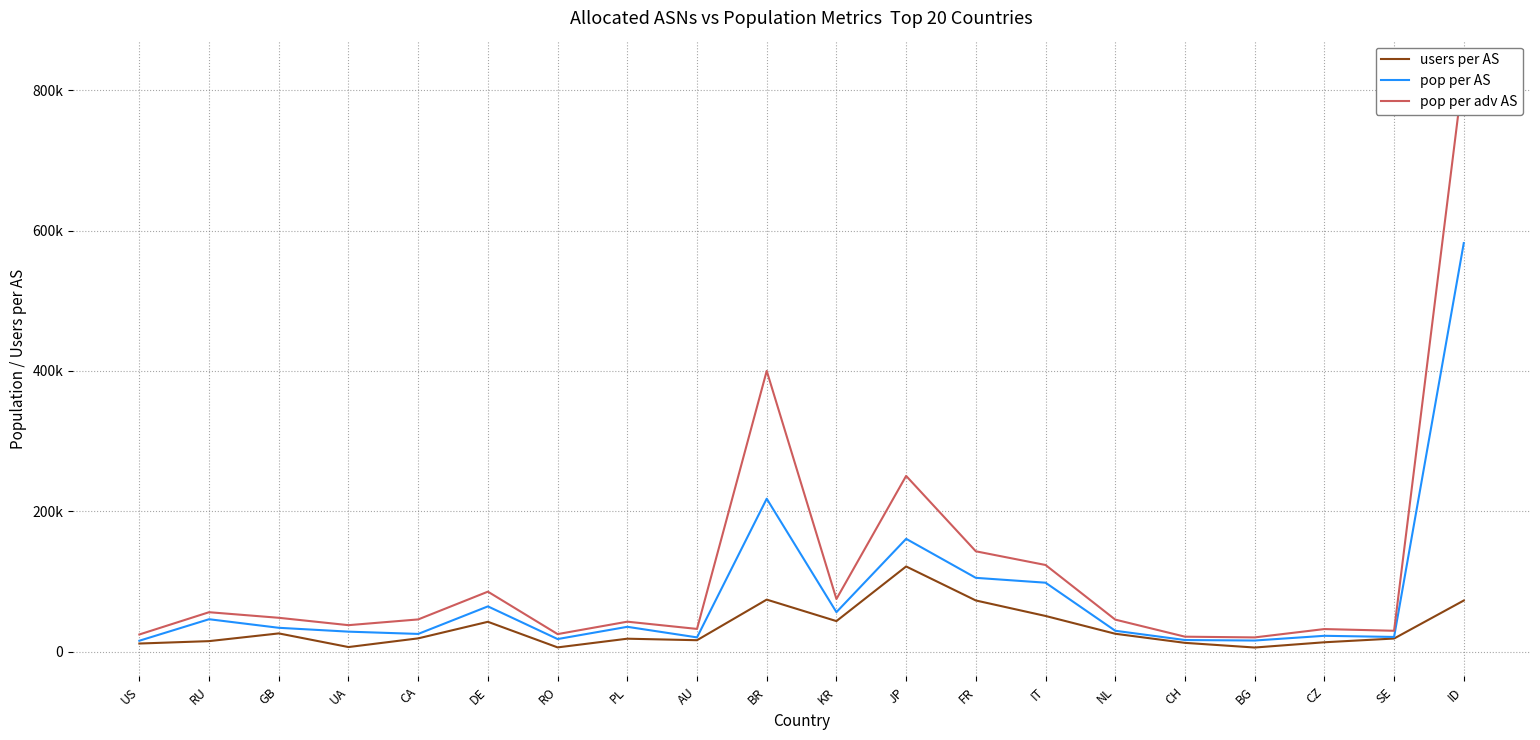

What is the sum of all pop per adv AS values?

2366681